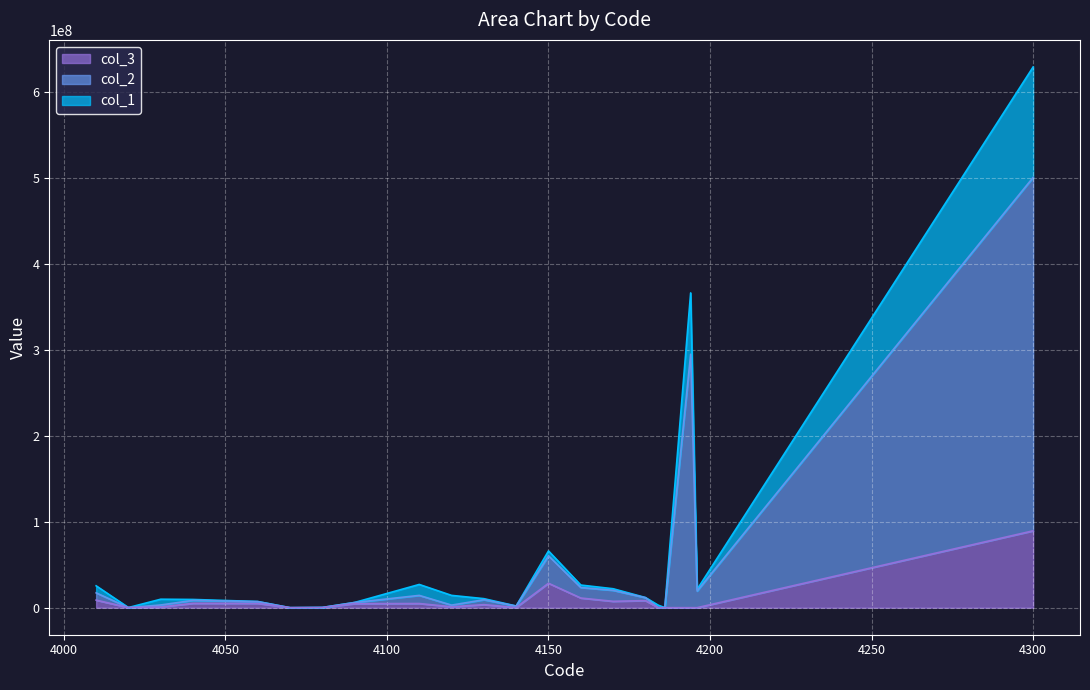

What is the difference between the highest and lowest values at 4080?

190790